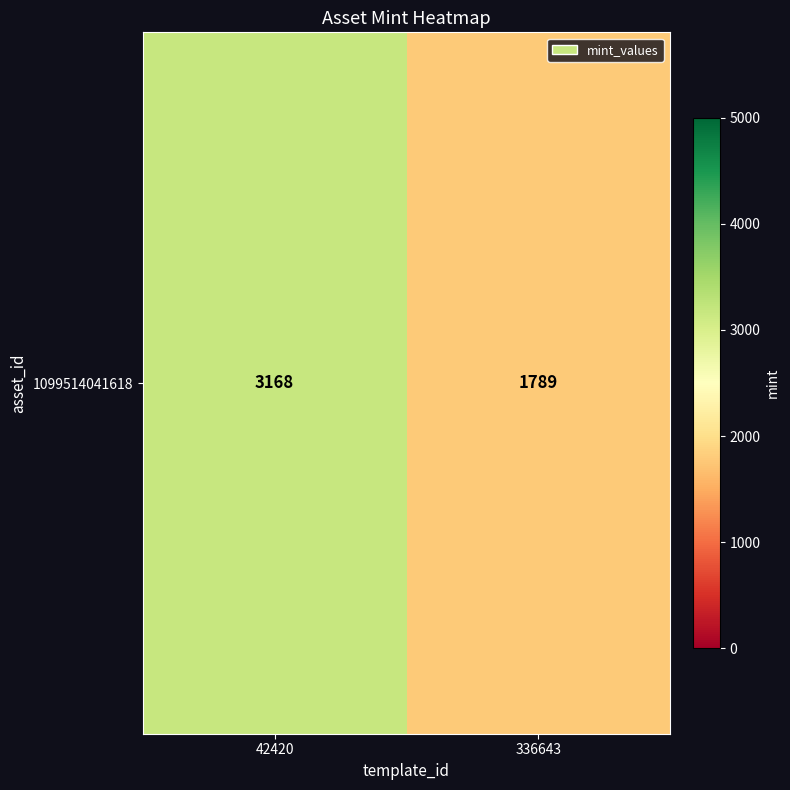

At which category does the chart reach its peak across all series?

42420